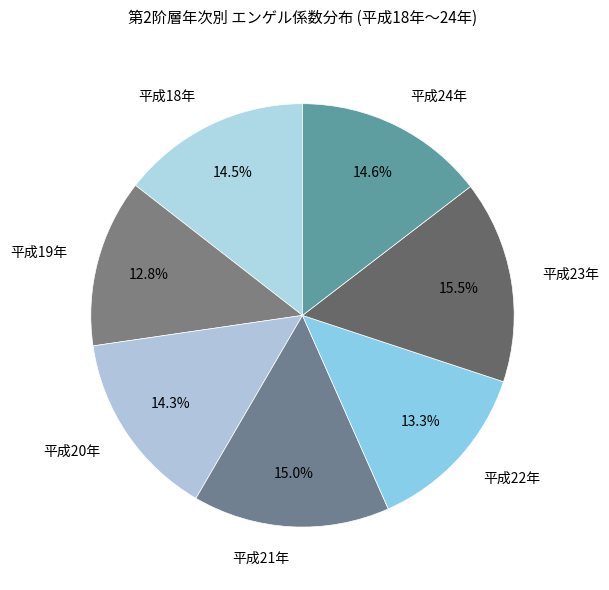

Does 平成20年 account for over 50% of the chart?

No